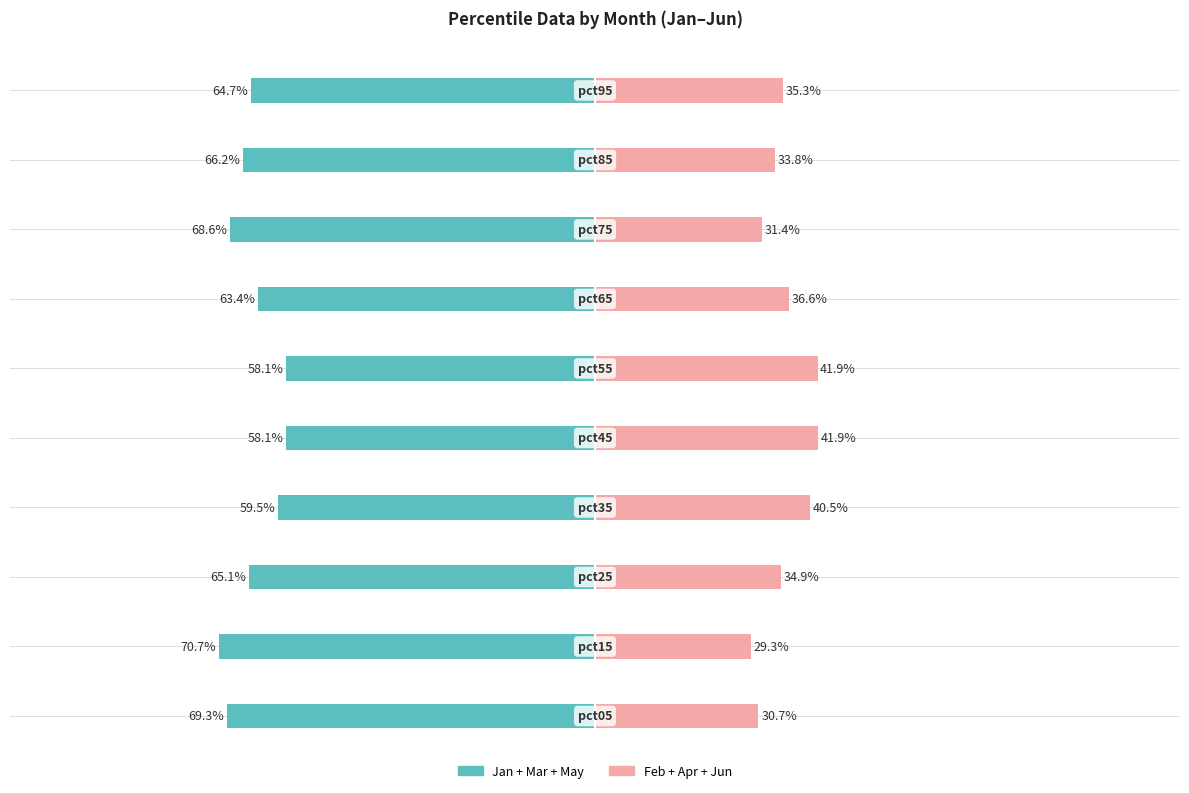

What is the difference between the maximum and minimum values in the Feb+Apr+Jun series?

12.6